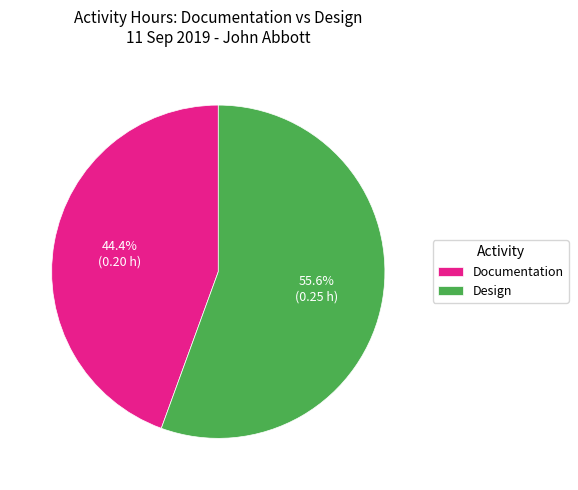

How many segments does this pie chart have?

2